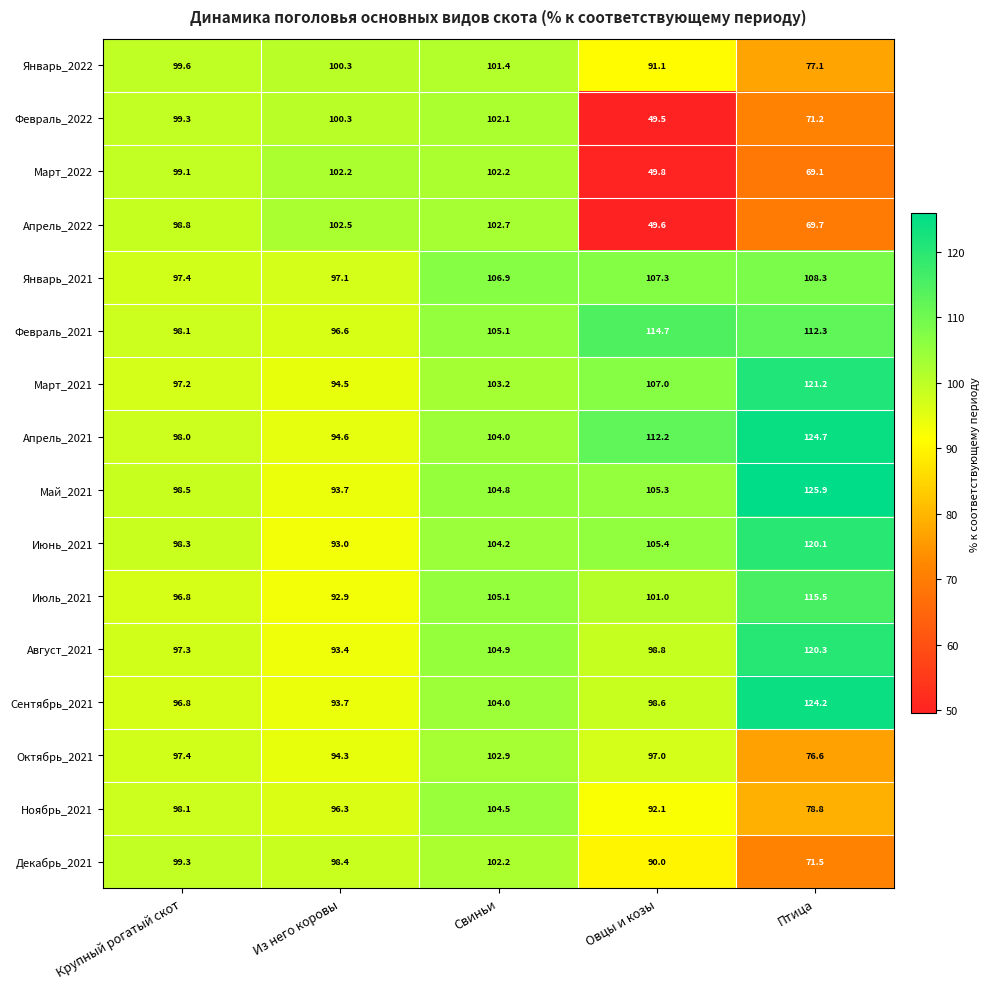

What is the difference between the highest and lowest values at Свиньи?

5.5